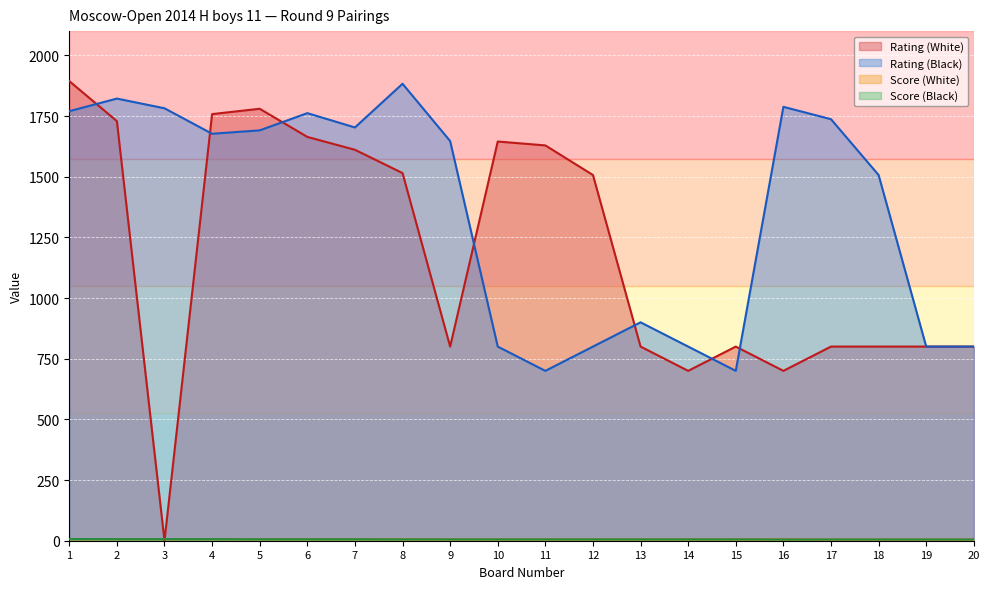

True or false: Rating (Black) and Score (White) intersect in this chart.

False